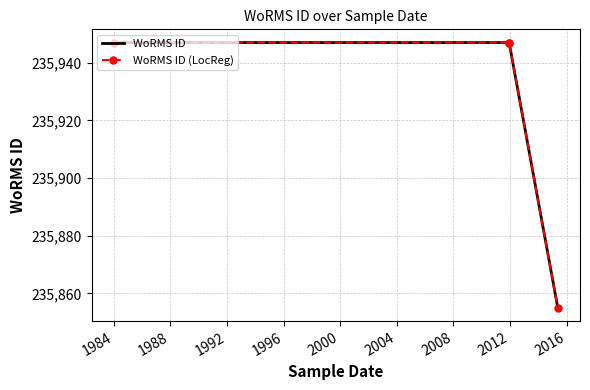

Which series has the largest range (max minus min)?

WoRMS ID